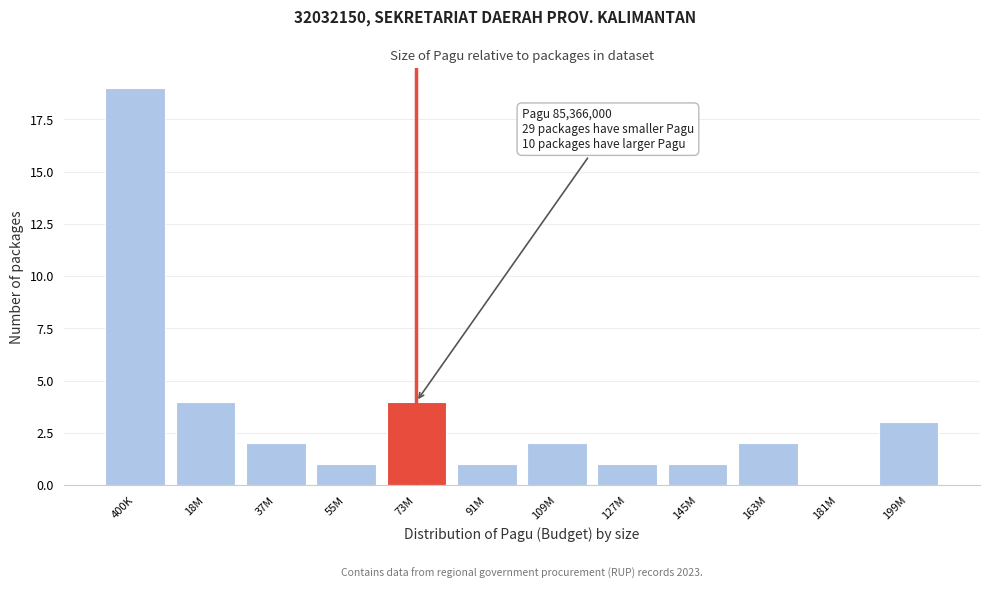

Reading right to left, transcribe all the data shown in this chart.

199M=3	181M=0	163M=2	145M=1	127M=1	109M=2	91M=1	73M=4	55M=1	37M=2	18M=4	400K=19